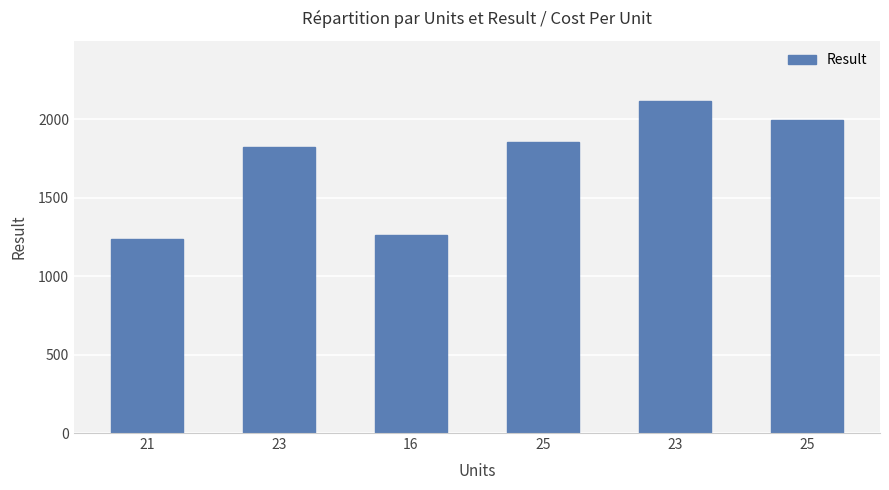

The value at 25 is 1852.2. True or false?

True